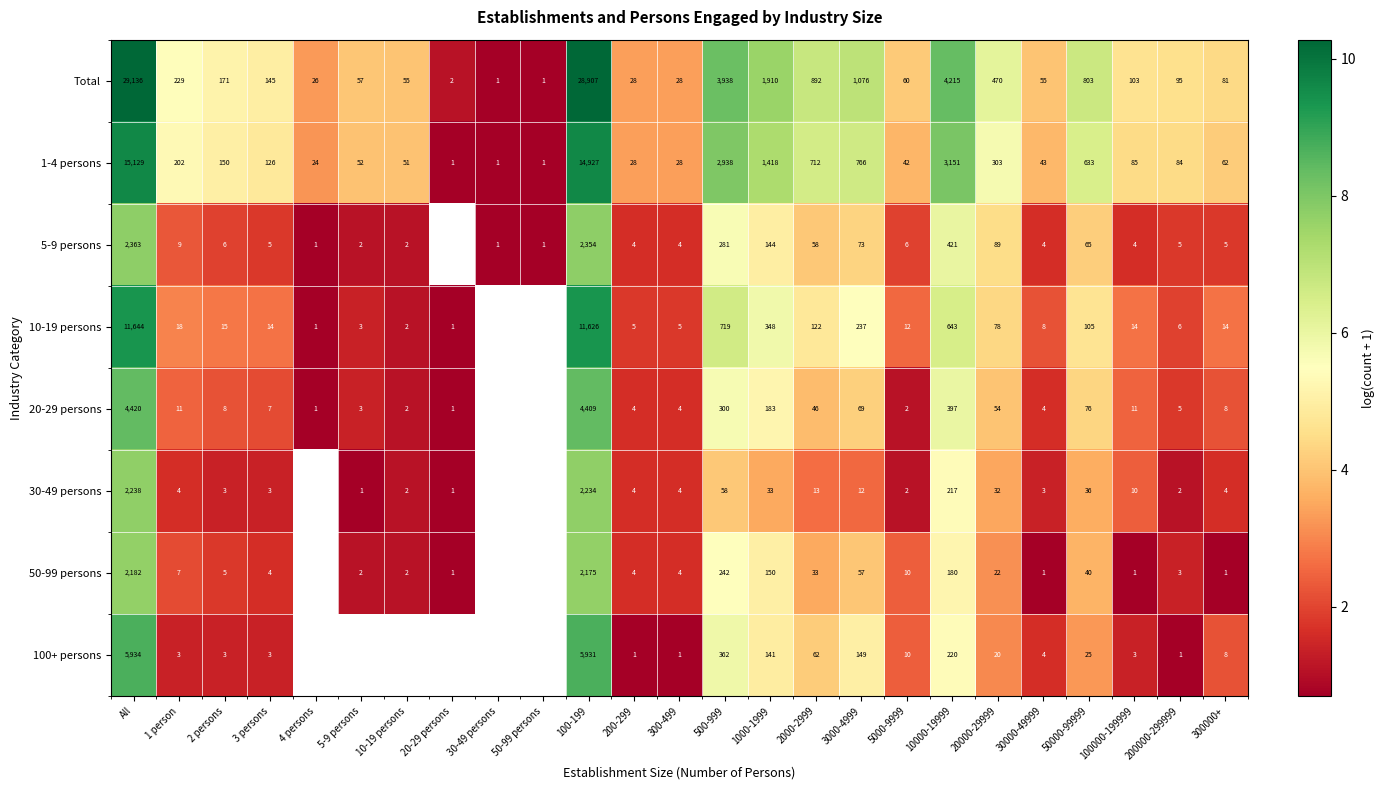

Is the value of 50-99 persons at 500-999 greater than the value of 1-4 persons at 500-999?

No